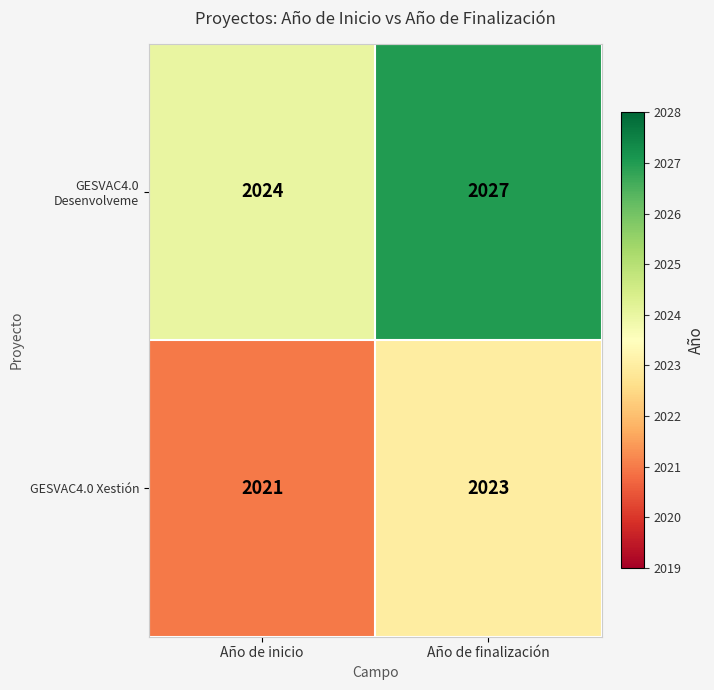

How many values in the GESVAC4.0 Xestión series are below 2023?

1